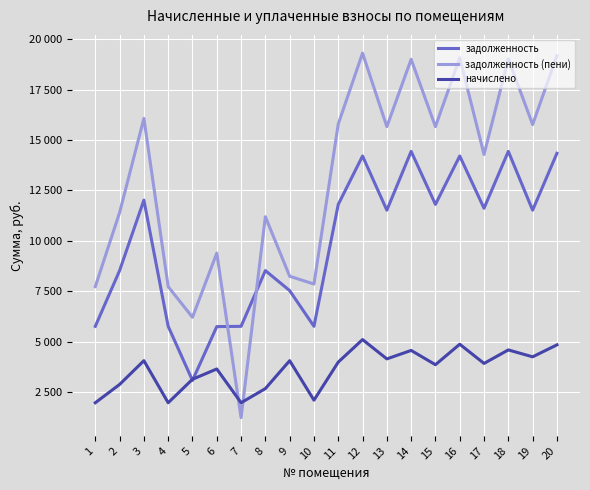

At which category does the chart reach its minimum across all series?

7